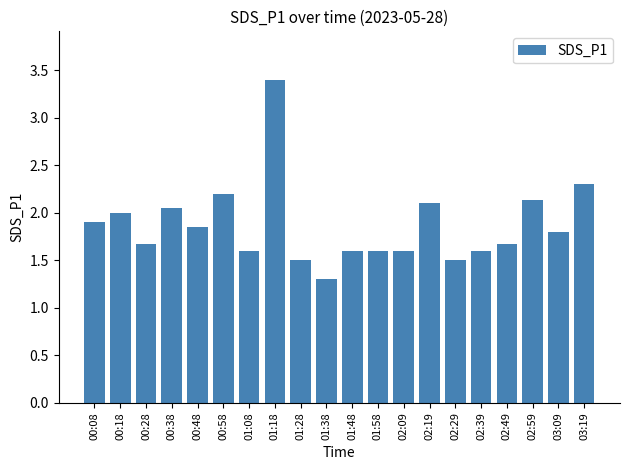

What is the label of the 16th bar from the right?

00:48